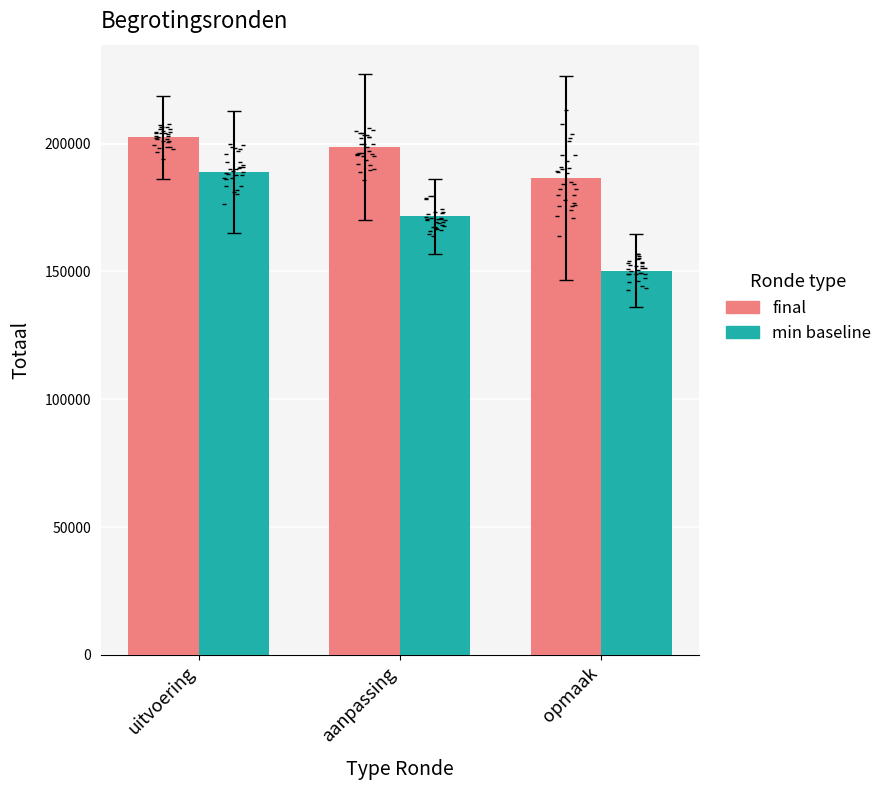

What is the total value across all series at uitvoering?

391465.0